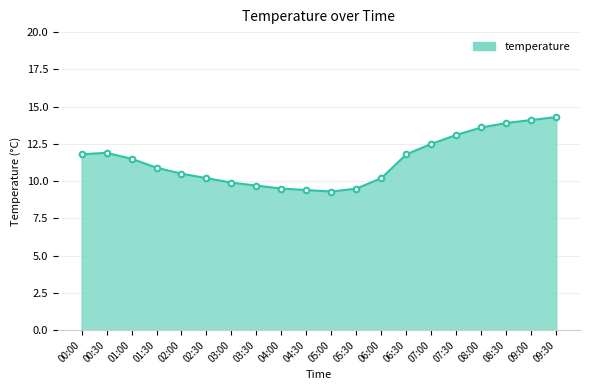

What is the greatest value displayed?

14.3